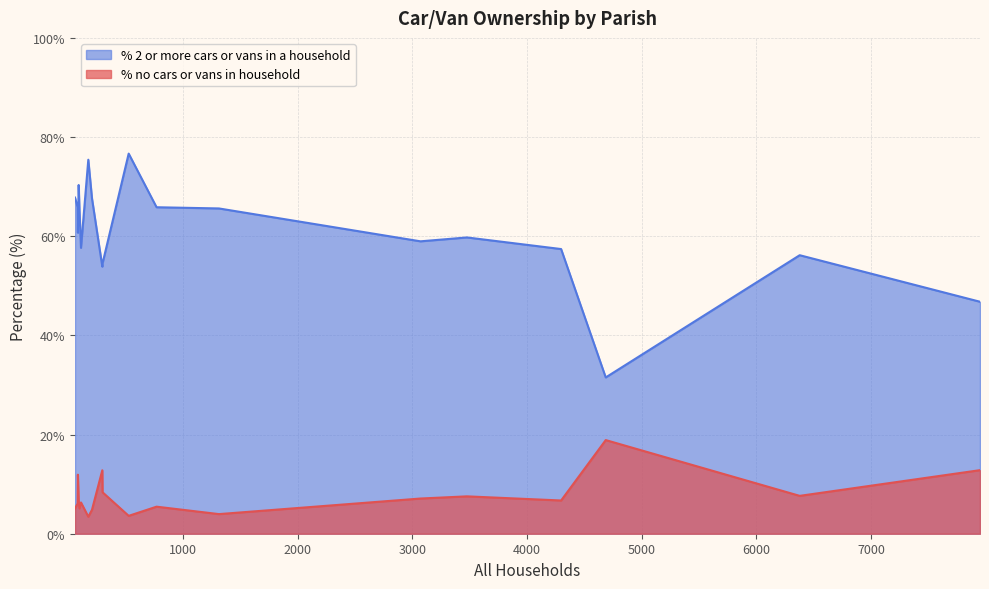

Between Corfe Mullen and Cranborne, which is larger?

Cranborne